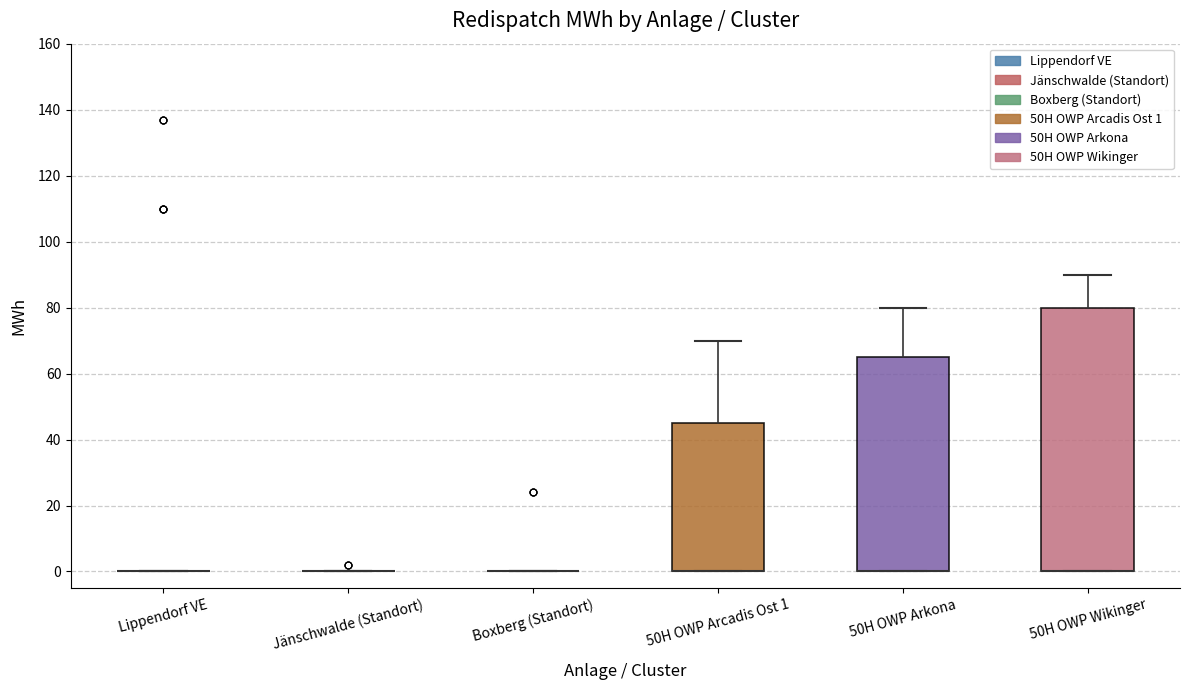

Reading left to right, read every box against the y-axis: the position of its median line, the range the box covers, and the ends of its whiskers. The values are not printed on the chart, so give them approximately, as read against the axis.

Lippendorf VE: box collapsed to a line at 0, whiskers 0 to 0
Jänschwalde (Standort): box collapsed to a line at 0, whiskers 0 to 0
Boxberg (Standort): box collapsed to a line at 0, whiskers 0 to 0
50H OWP Arcadis Ost 1: median 0 (drawn on the box's lower edge), box 0 to 46, whiskers 0 to 70
50H OWP Arkona: median 0 (drawn on the box's lower edge), box 0 to 66, whiskers 0 to 80
50H OWP Wikinger: median 0 (drawn on the box's lower edge), box 0 to 80, whiskers 0 to 90